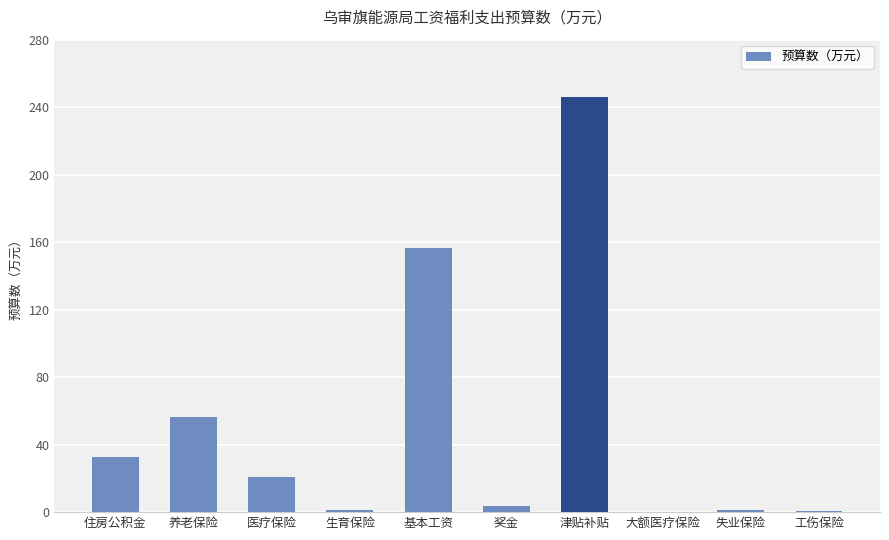

The chart shows a value of 21.1 at 医疗保险. True or false?

True